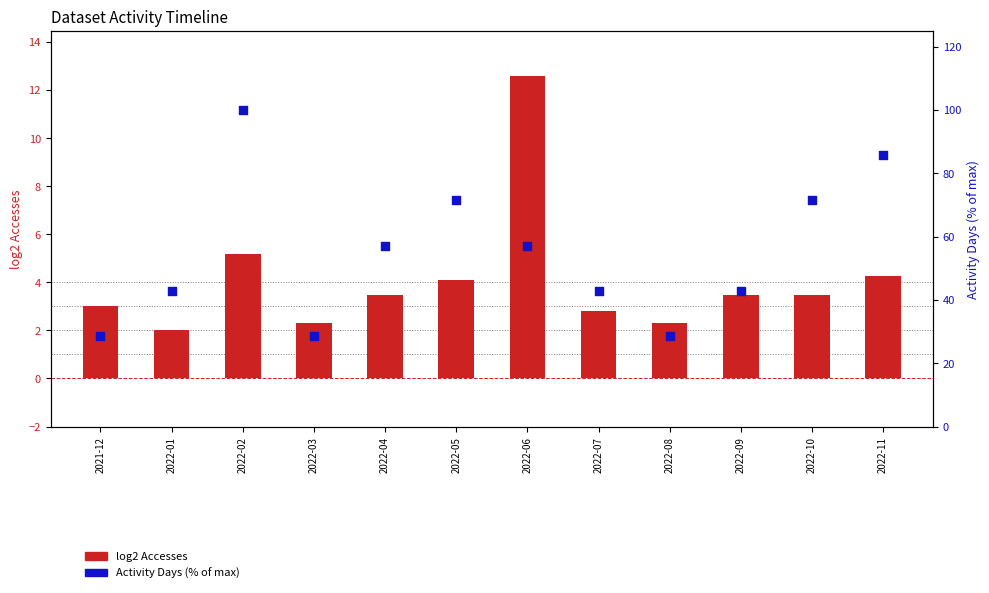

What is the total value across all series at 2022-02?

105.2